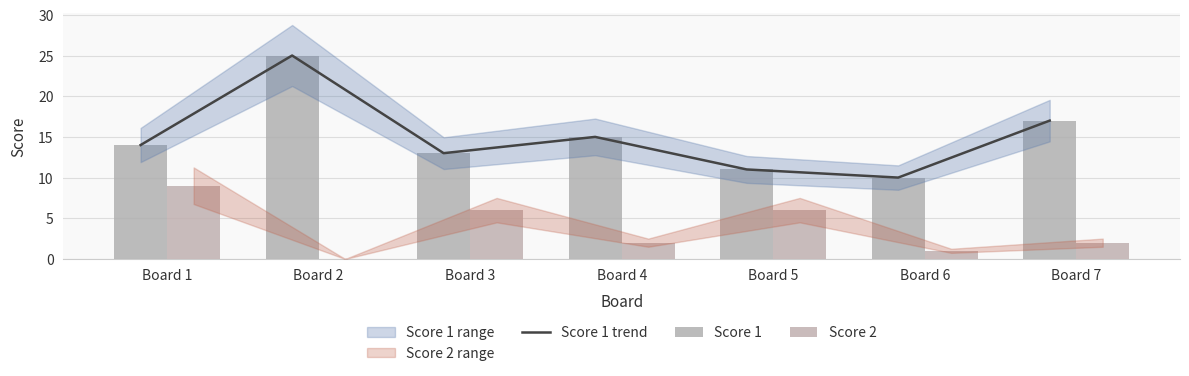

Rank the categories by Score 1 value from lowest to highest.

Board 6, Board 5, Board 3, Board 1, Board 4, Board 7, Board 2